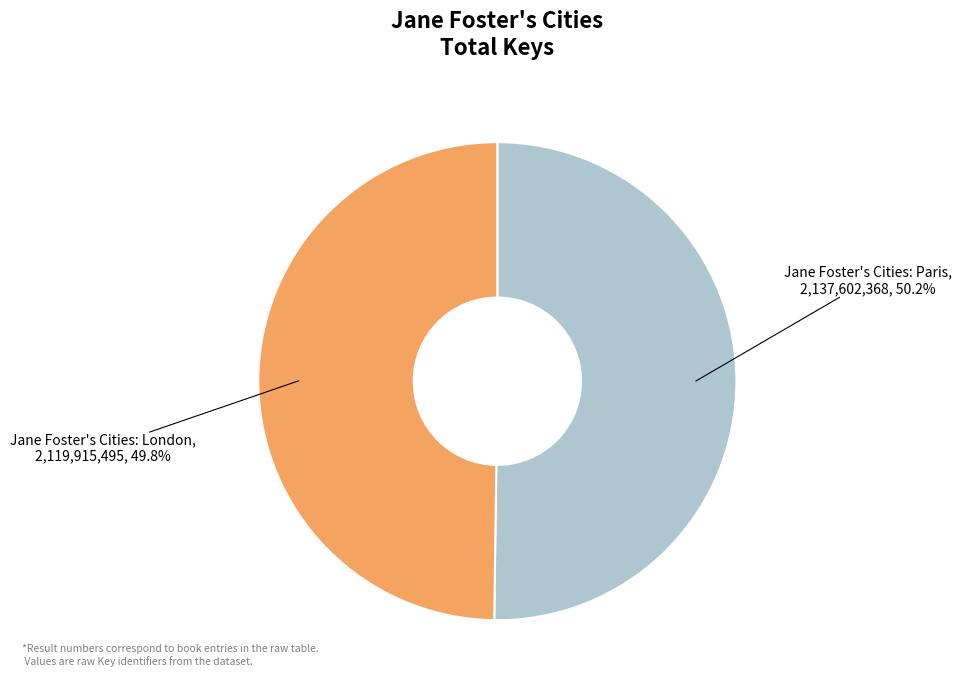

Approximately how many times larger is the value at Jane Foster's Cities: Paris compared to Jane Foster's Cities: London?

1.0